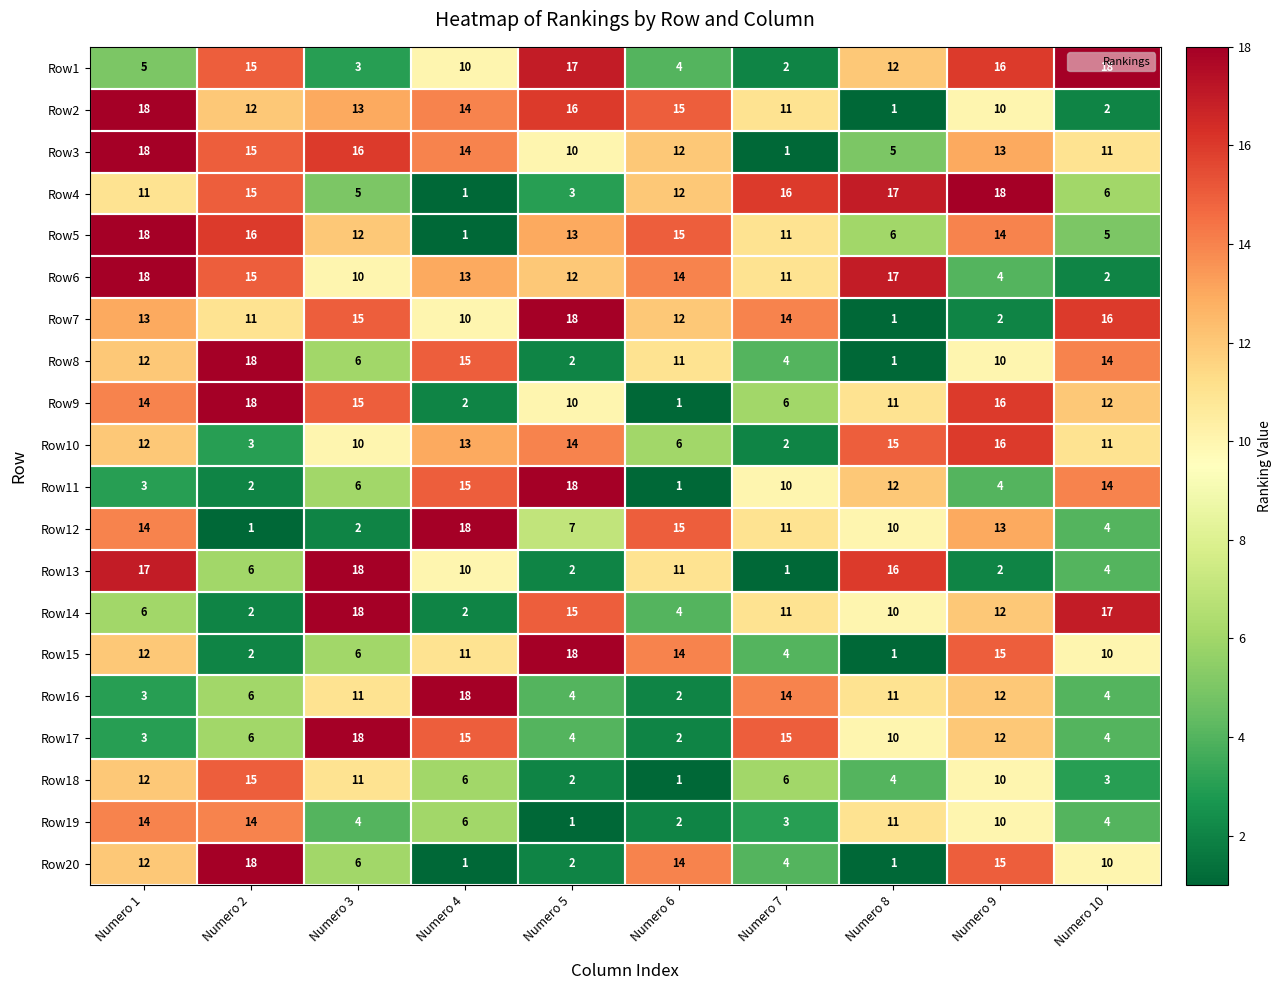

At which label does Row5 reach its minimum?

Numero 4